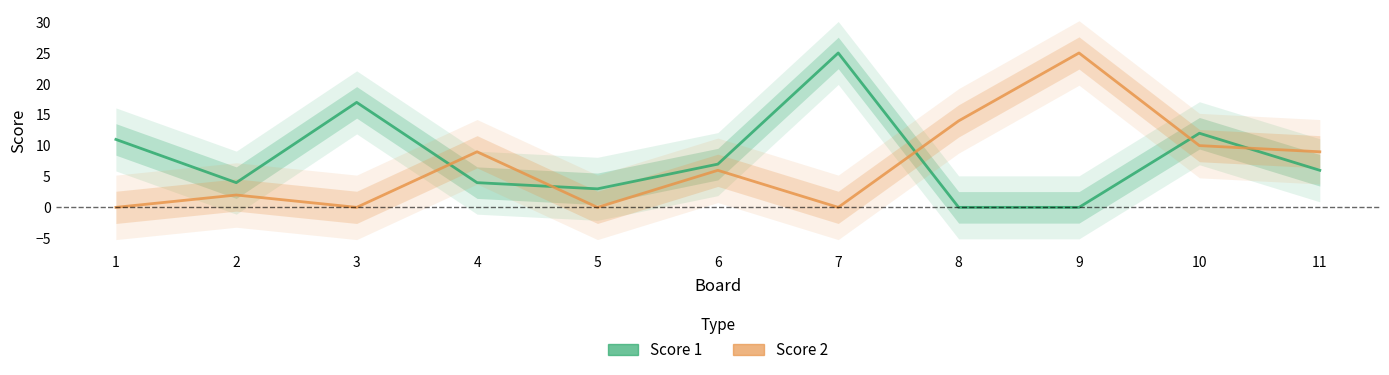

What is the average value of the Score 1 series?

8